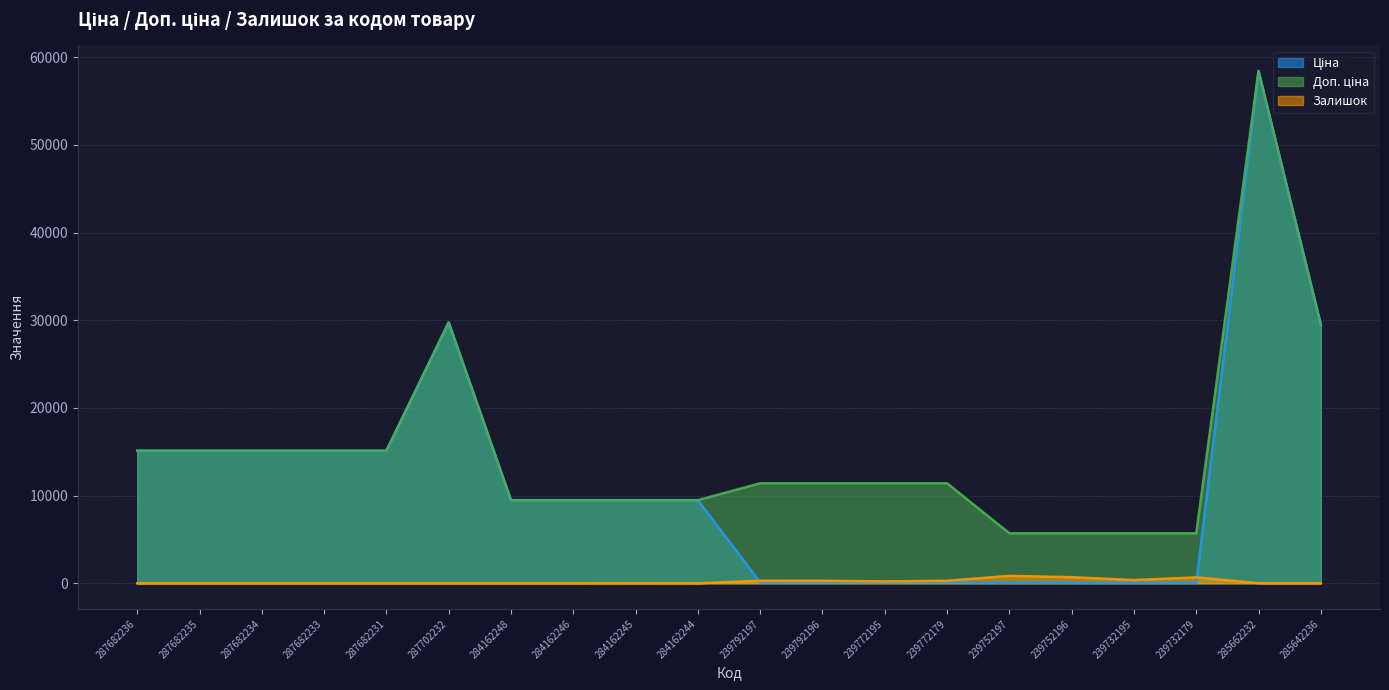

Does the chart have visible grid lines?

Yes